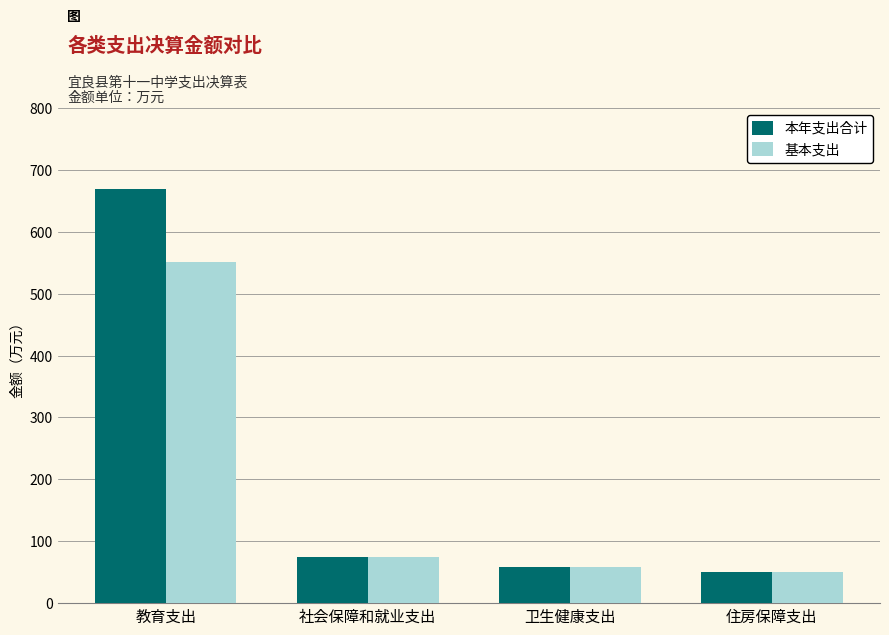

Count the number of categories in the chart.

4